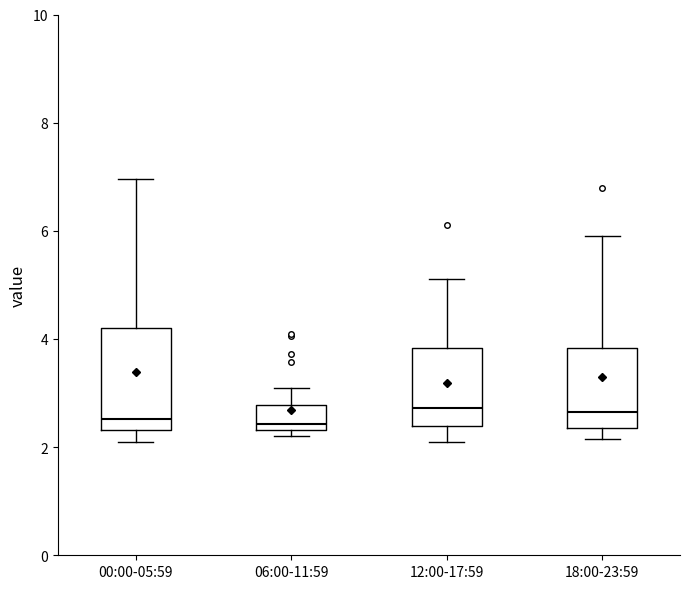

Where is the lower edge of the box for 06:00-11:59 on the y-axis? The values are not printed on the chart, so give them approximately, as read against the axis.

2.4